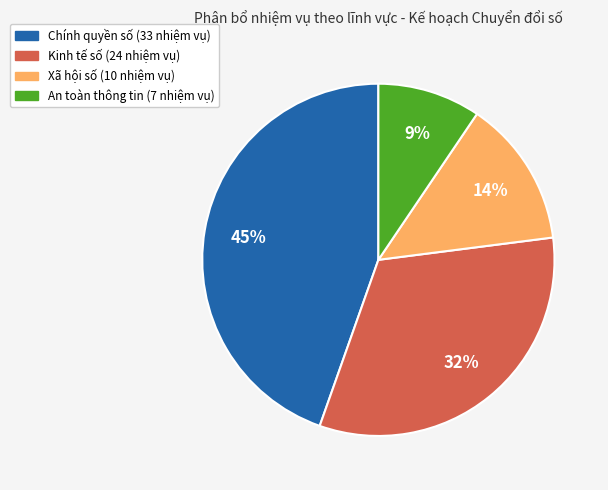

To the nearest percent, what is the average slice percentage?

25%